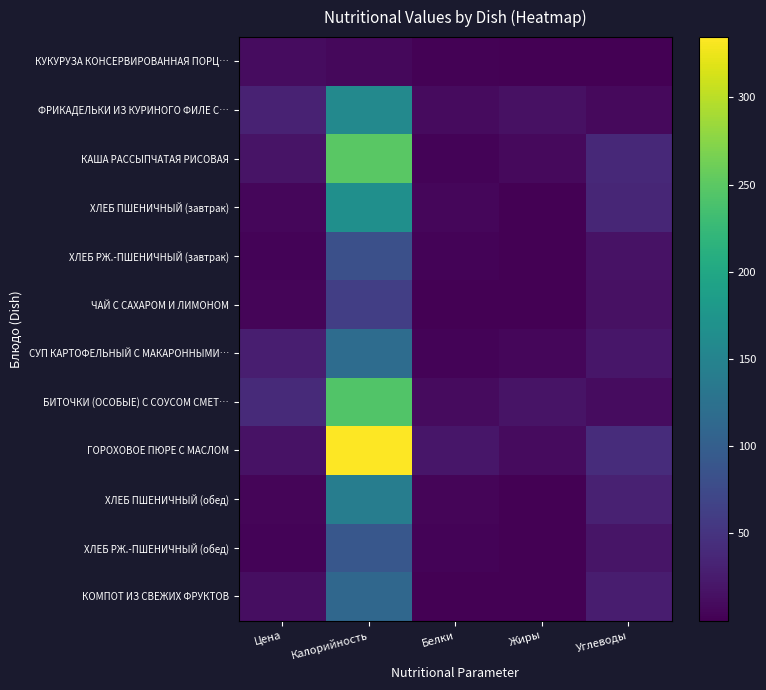

Which has a higher value, Углеводы or Жиры?

Углеводы